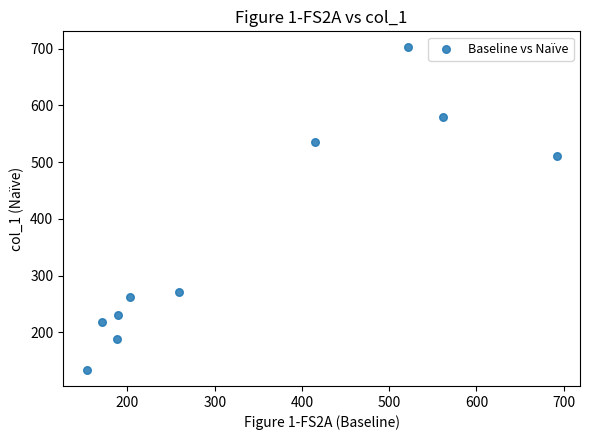

What Y value in the scatter plot is closest to 417?

511.6